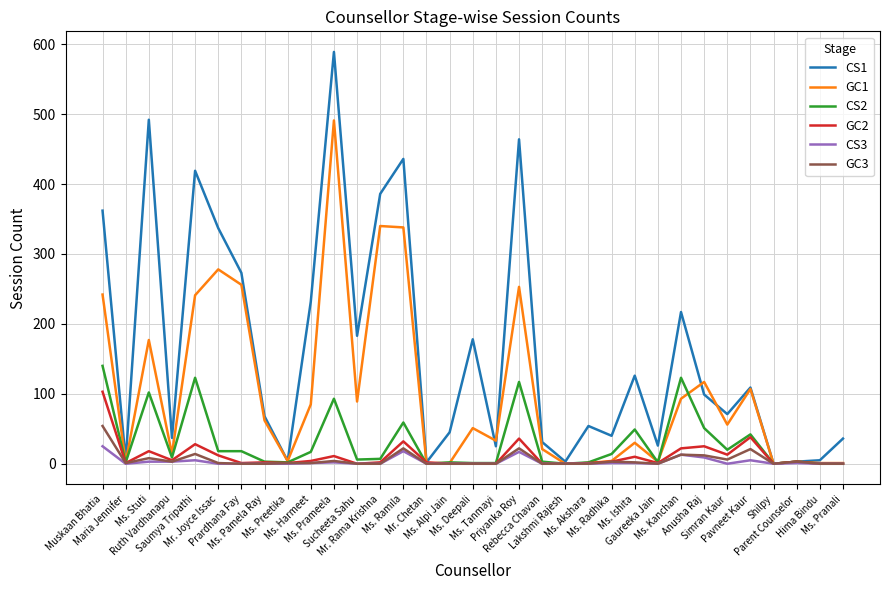

What is the sum of all GC3 values?

191